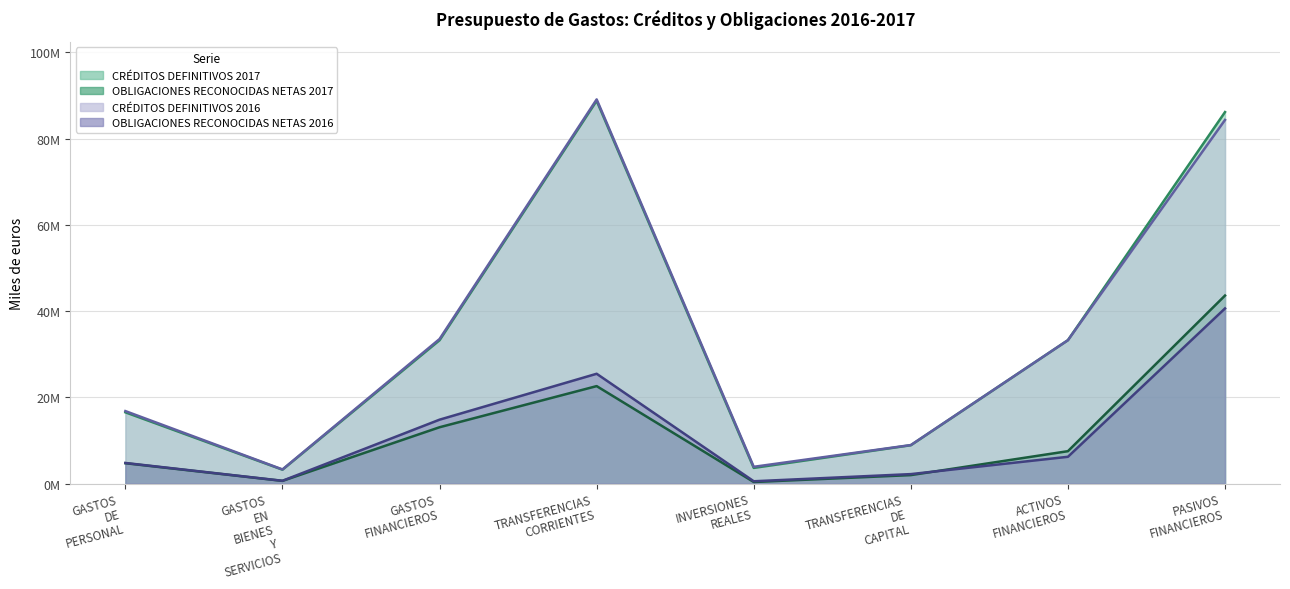

Does the chart display data point markers on the line(s)?

No